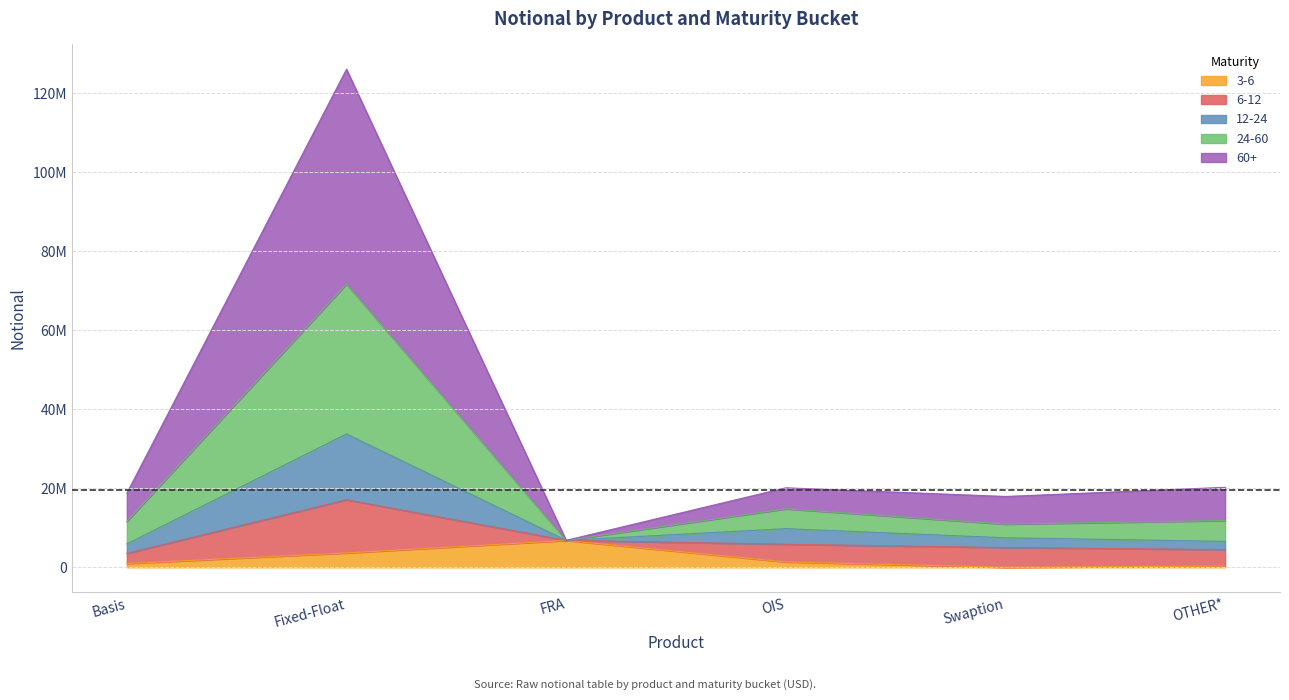

What is the label of the 1st point from the left?

Basis